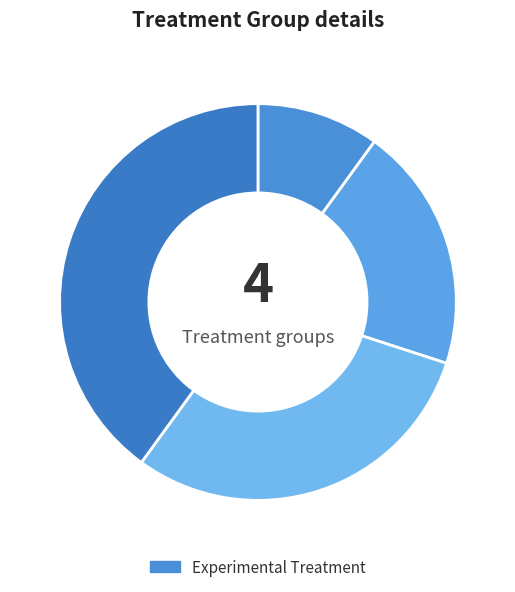

How many slices are in this pie chart?

4